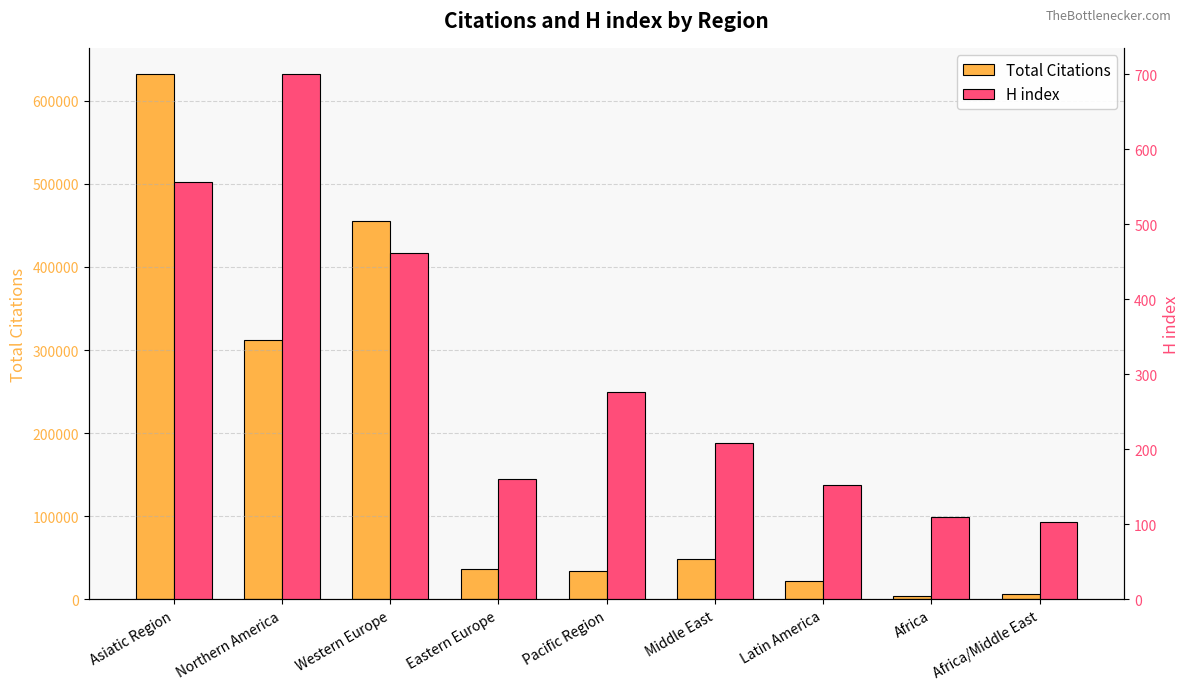

List the series in order of their peak value, highest first.

Total Citations, H index